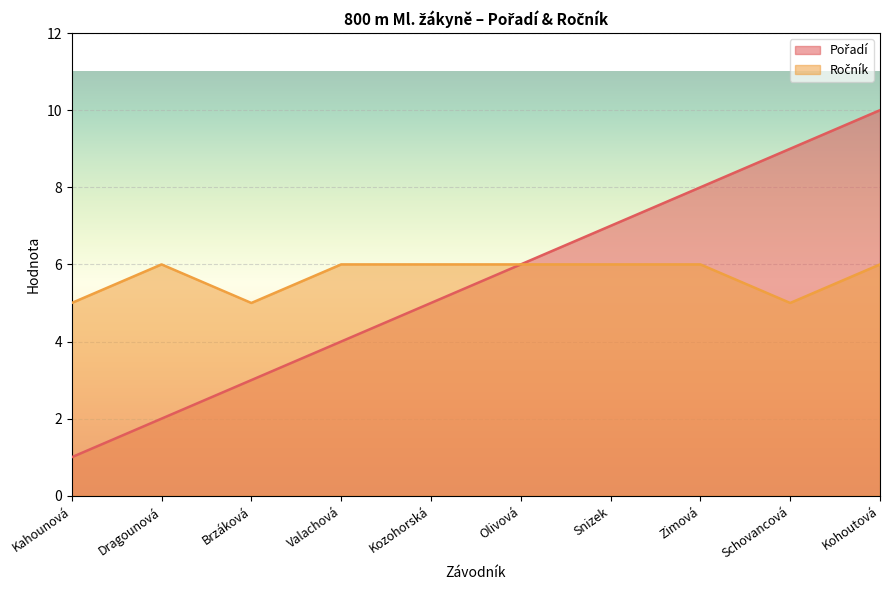

What is the label of the 2nd point from the left?

Dragounová